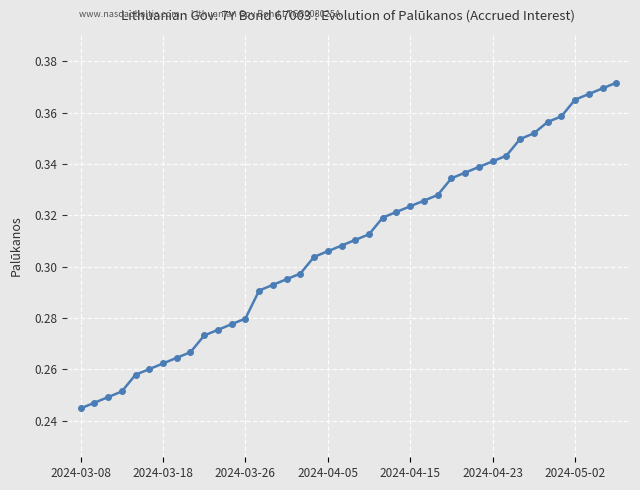

How many values are between 0 and 1?

40